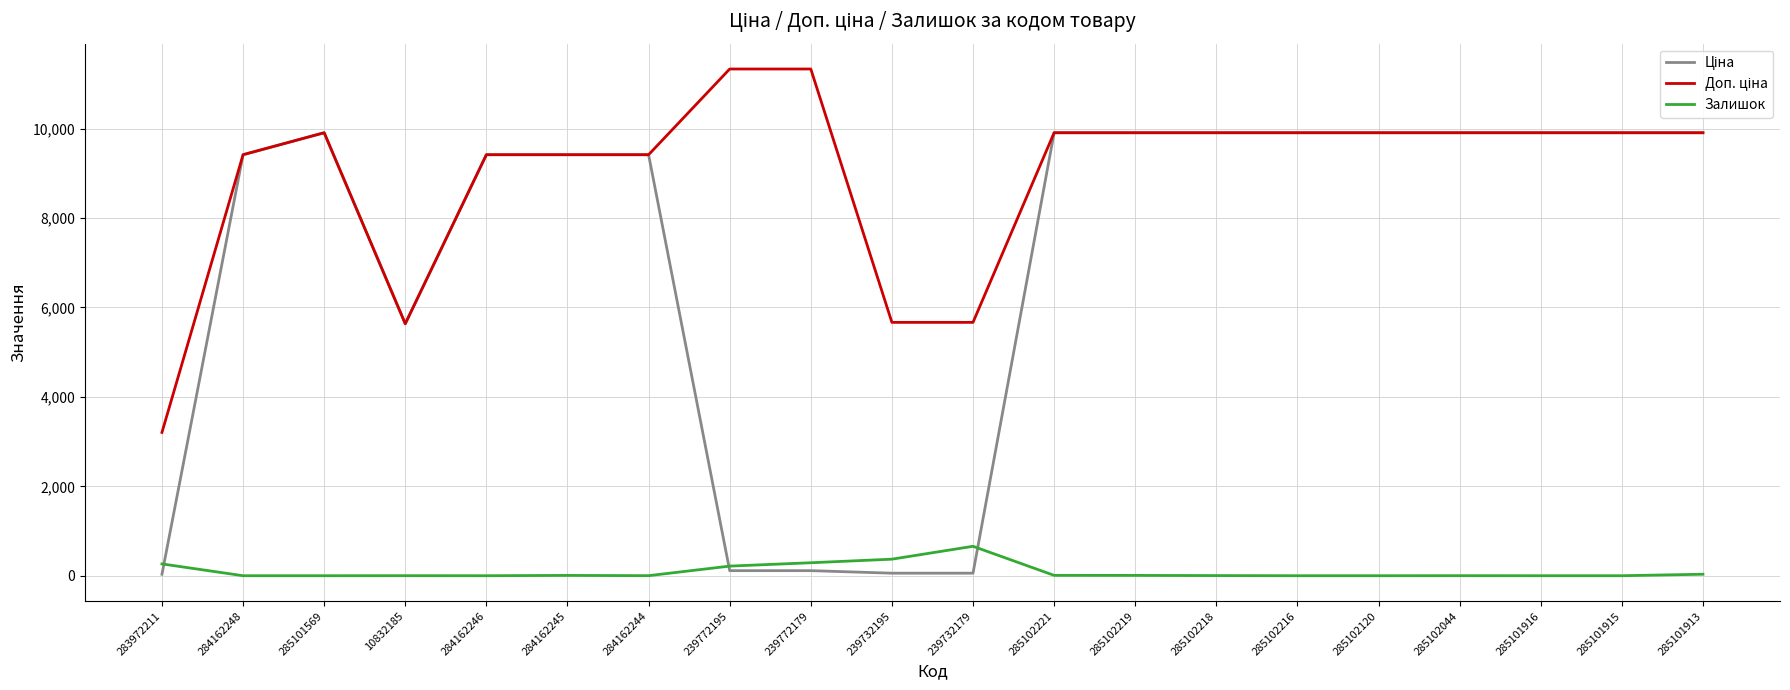

What is the greatest value displayed?

11334.0